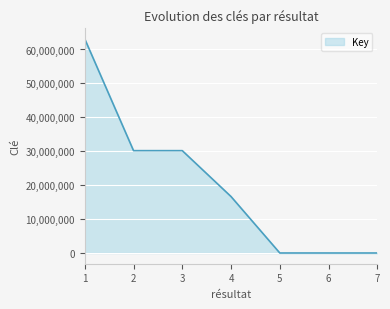

How many lines are shown in the chart?

1